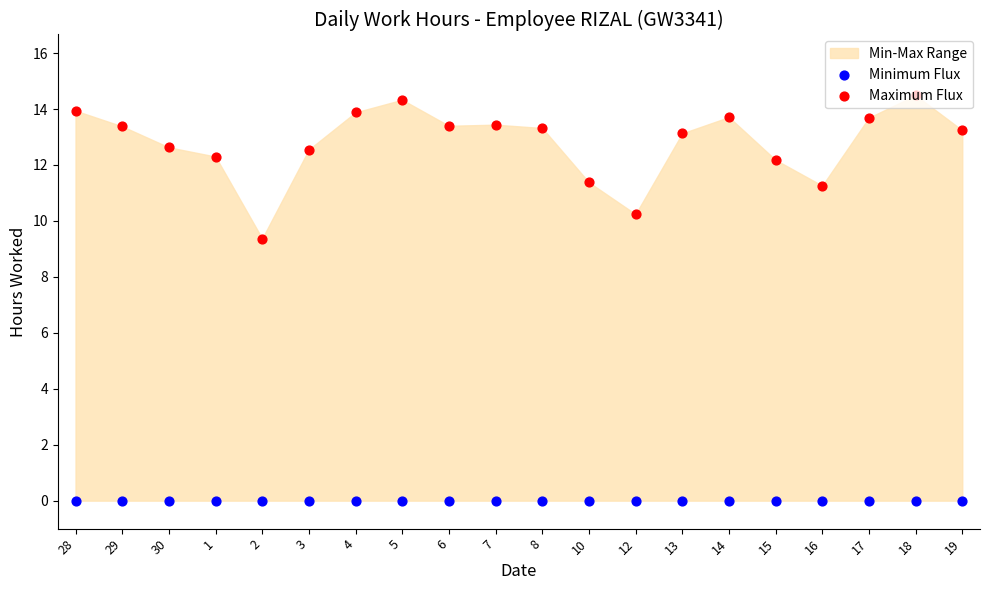

At how many categories does at least one series exceed 3?

20